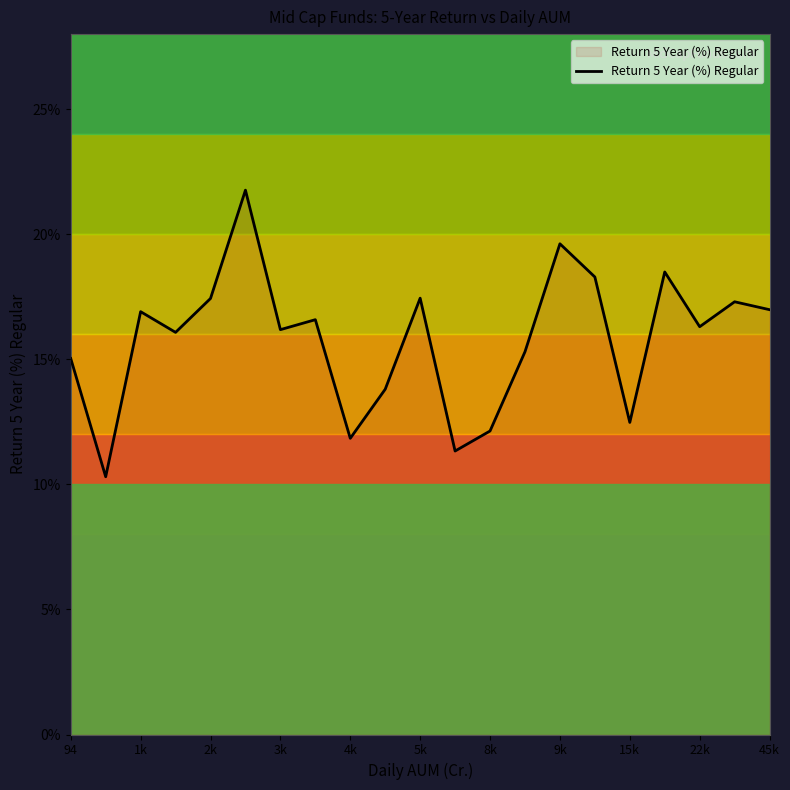

What is the average value?

15.8